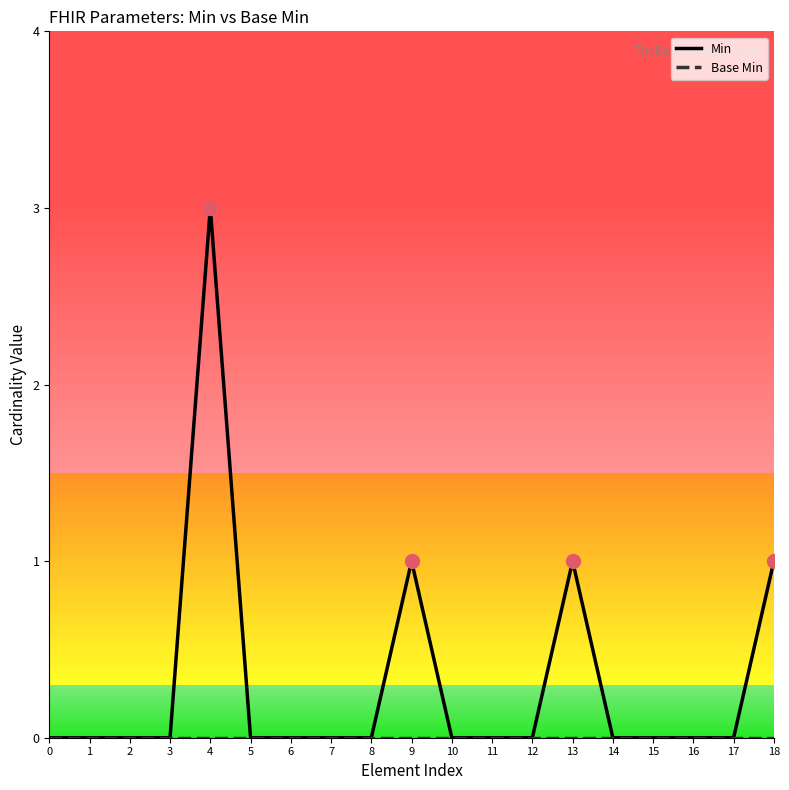

At how many categories does at least one series exceed 2?

1